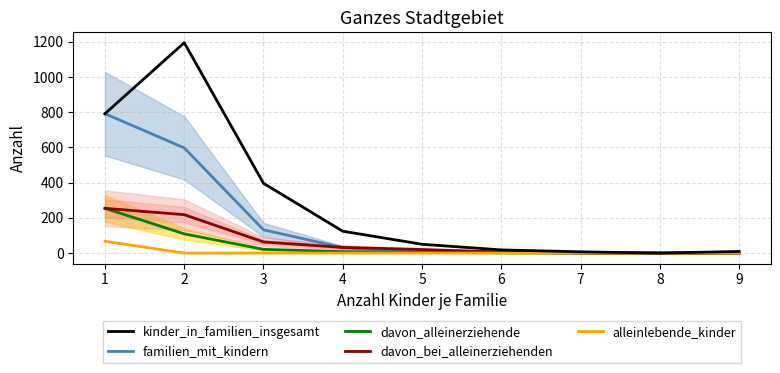

What is the average value of the kinder_in_familien_insgesamt series?

288